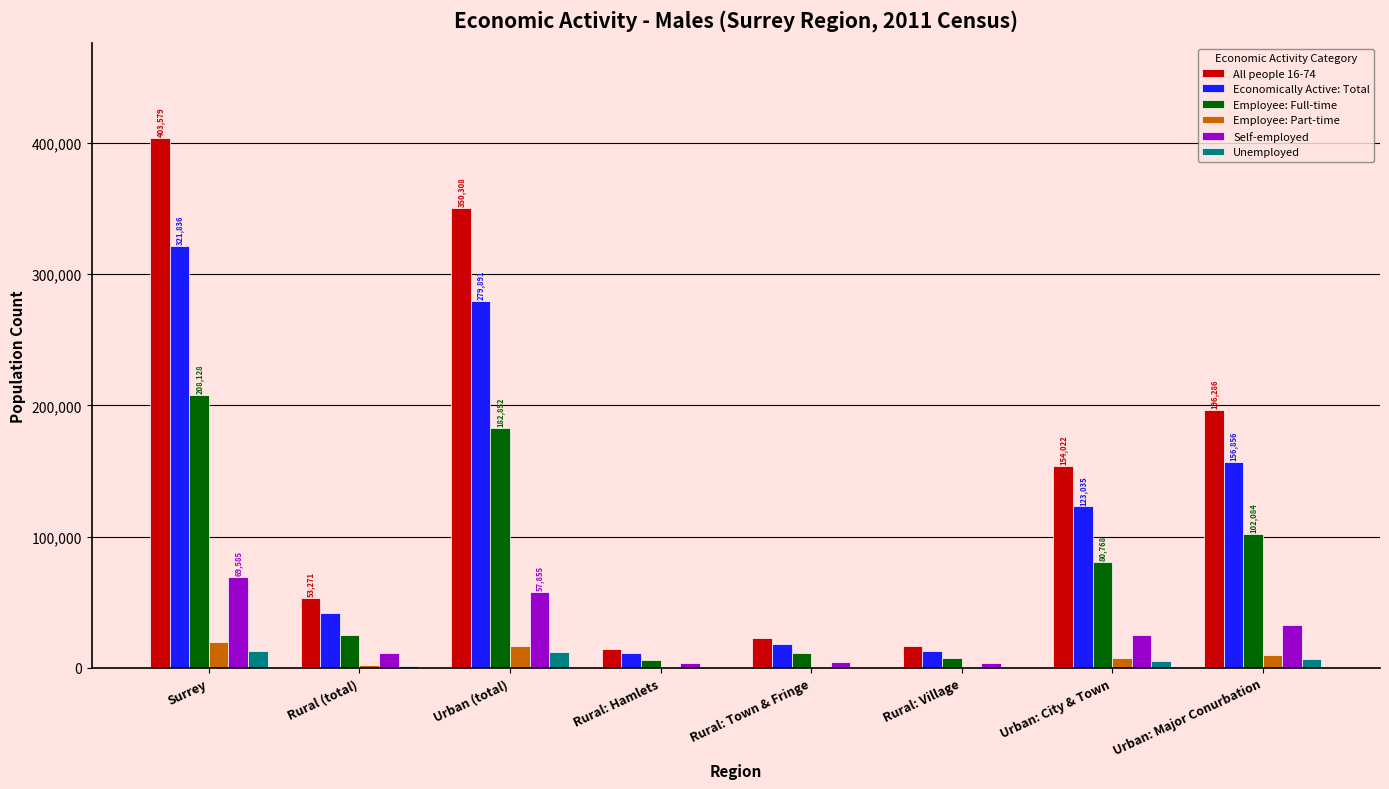

The value of All people 16-74 at Urban: Major Conurbation is 196286. True or false?

True